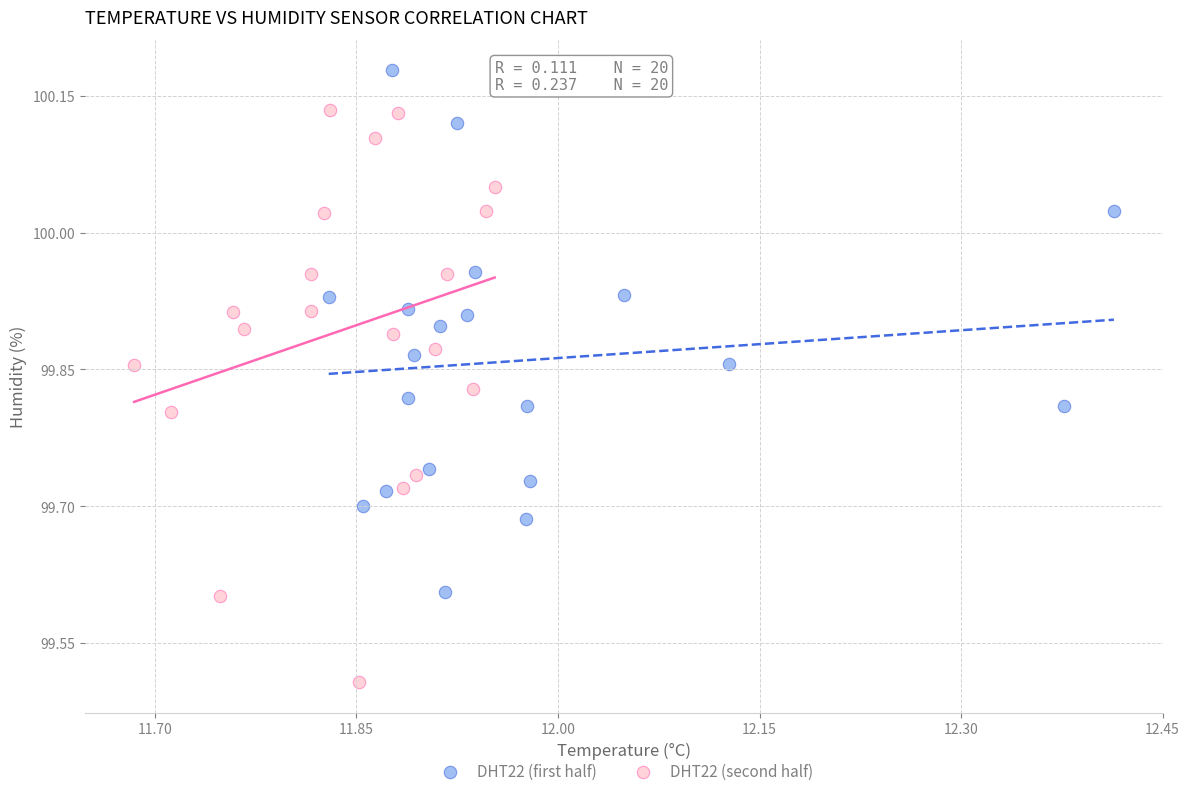

Which series has the largest Y range (max minus min)?

DHT22 (second half)